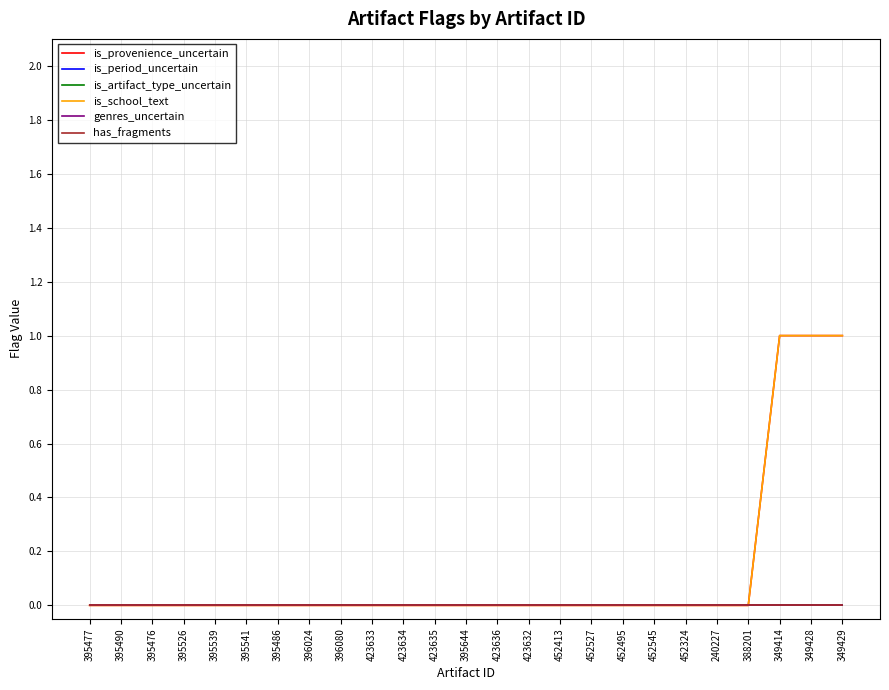

Does the chart have visible grid lines?

Yes